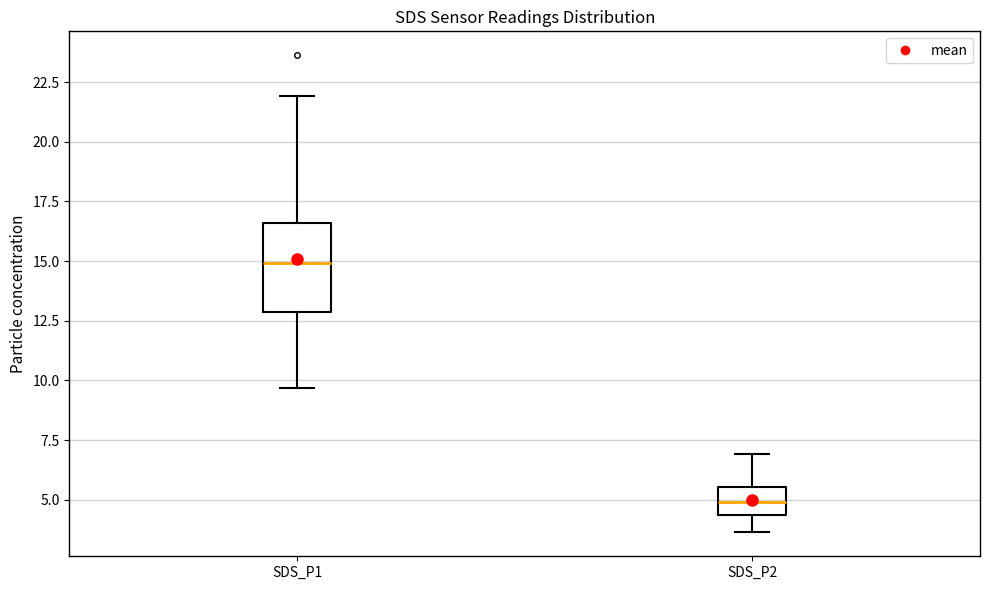

Which box has the lowest median line?

SDS_P2